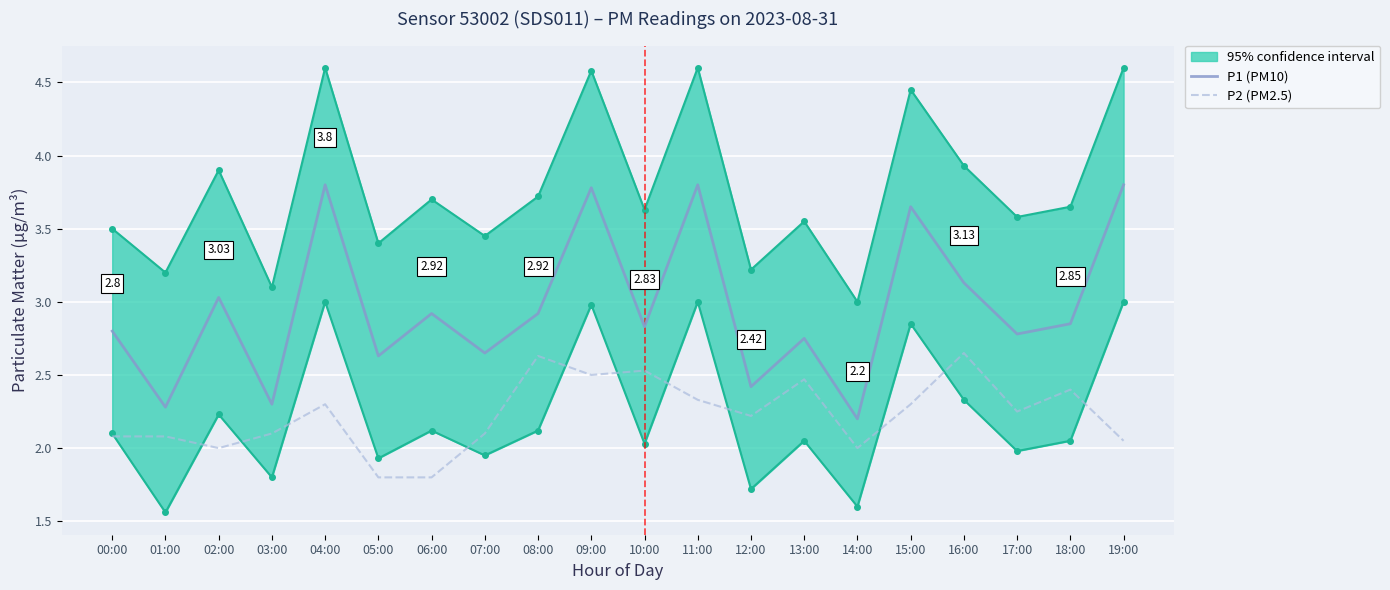

The P1 (PM10) series shows 2.9 at 08:00. True or false?

True